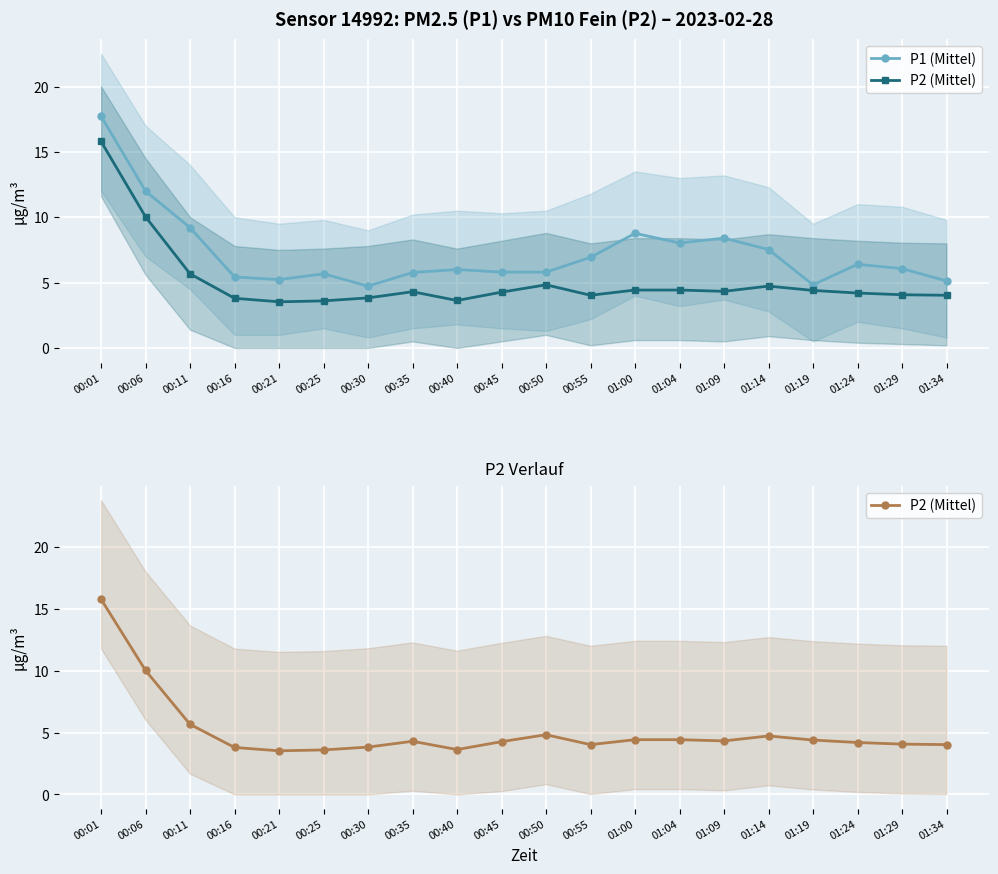

What is the smallest value displayed?

3.5